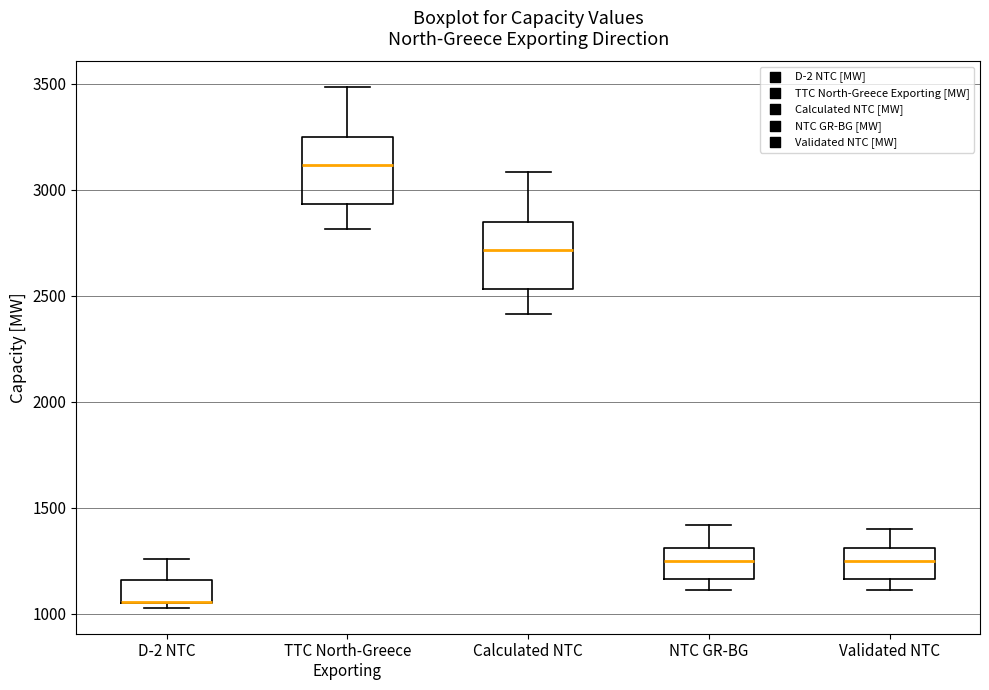

Reading left to right, read every box against the y-axis: the position of its median line, the range the box covers, and the ends of its whiskers. The values are not printed on the chart, so give them approximately, as read against the axis.

D-2 NTC: median 1050 (drawn on the box's lower edge), box 1050 to 1150, whiskers 1050 (just below the box's lower edge) to 1250
TTC North-Greece Exporting: median 3100, box 2950 to 3250, whiskers 2800 to 3500
Calculated NTC: median 2700, box 2550 to 2850, whiskers 2400 to 3100
NTC GR-BG: median 1250, box 1150 to 1300, whiskers 1100 to 1400
Validated NTC: median 1250, box 1150 to 1300, whiskers 1100 to 1400